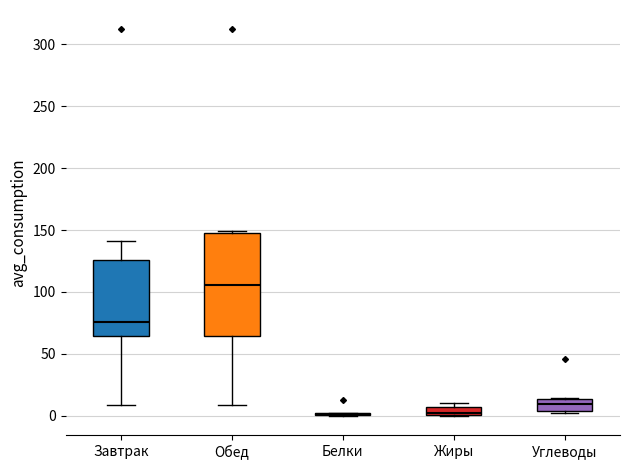

Where is the upper edge of the box for Завтрак on the y-axis? The values are not printed on the chart, so give them approximately, as read against the axis.

125